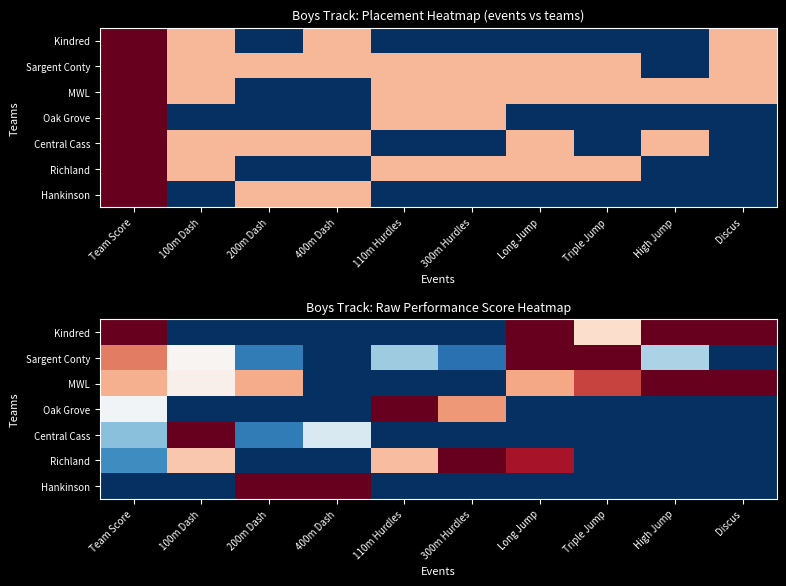

What is the sum of the Oak Grove values at 300m Hurdles and Long Jump?

0.7